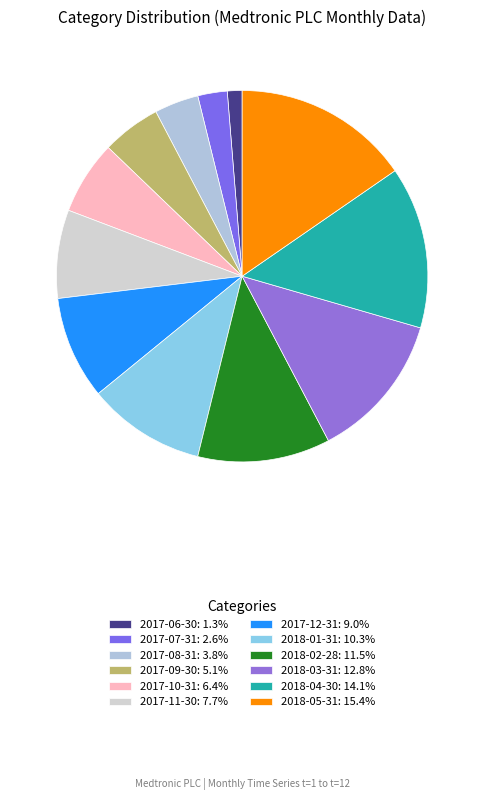

Does 2018-01-31 account for over 50% of the chart?

No